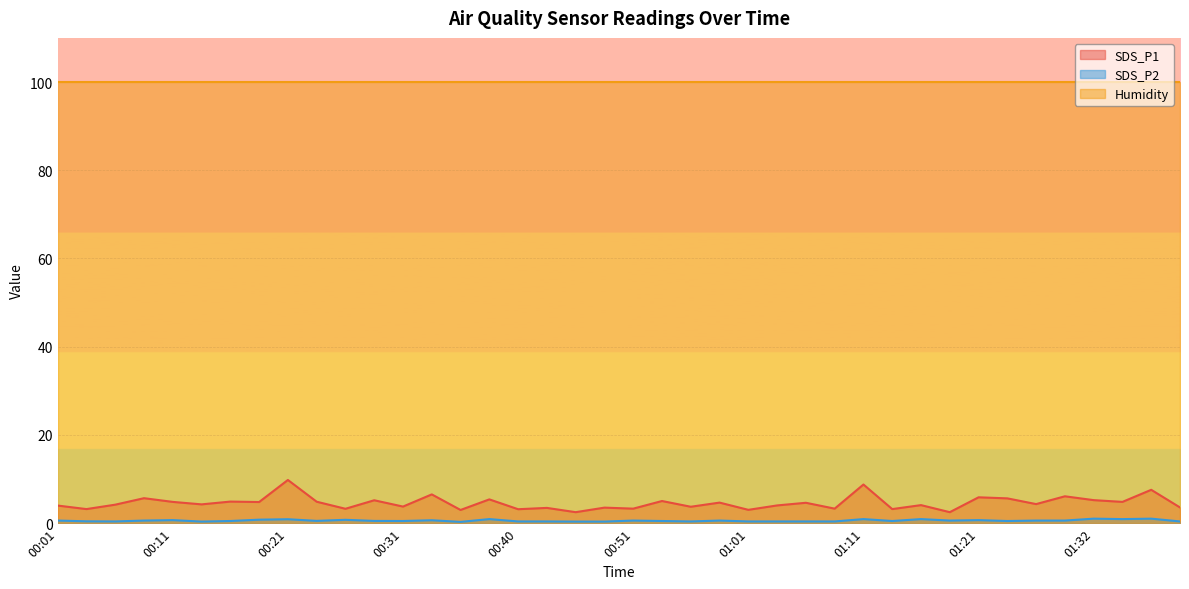

What is the spread (max minus min) of values at 00:23?

4.3